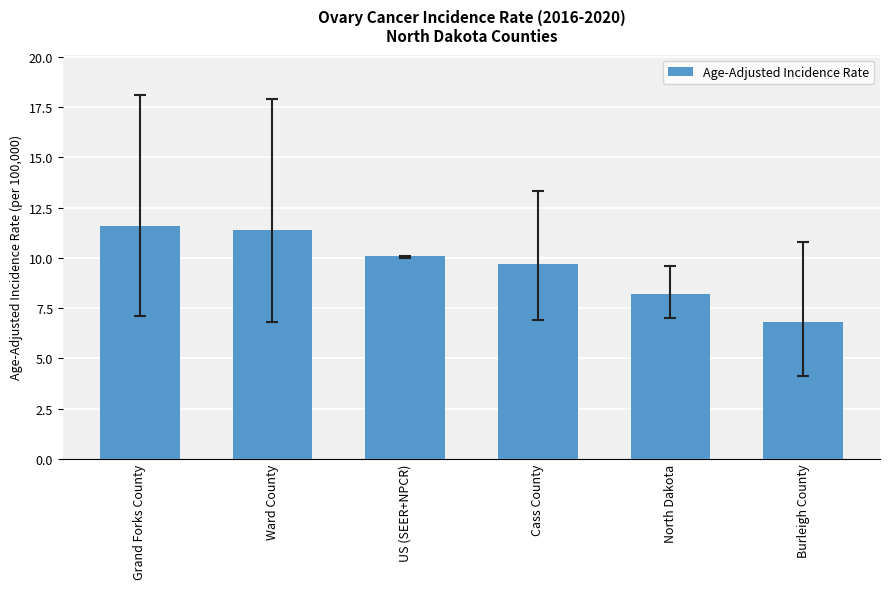

What is the change in value from Cass County to Burleigh County?

-2.9